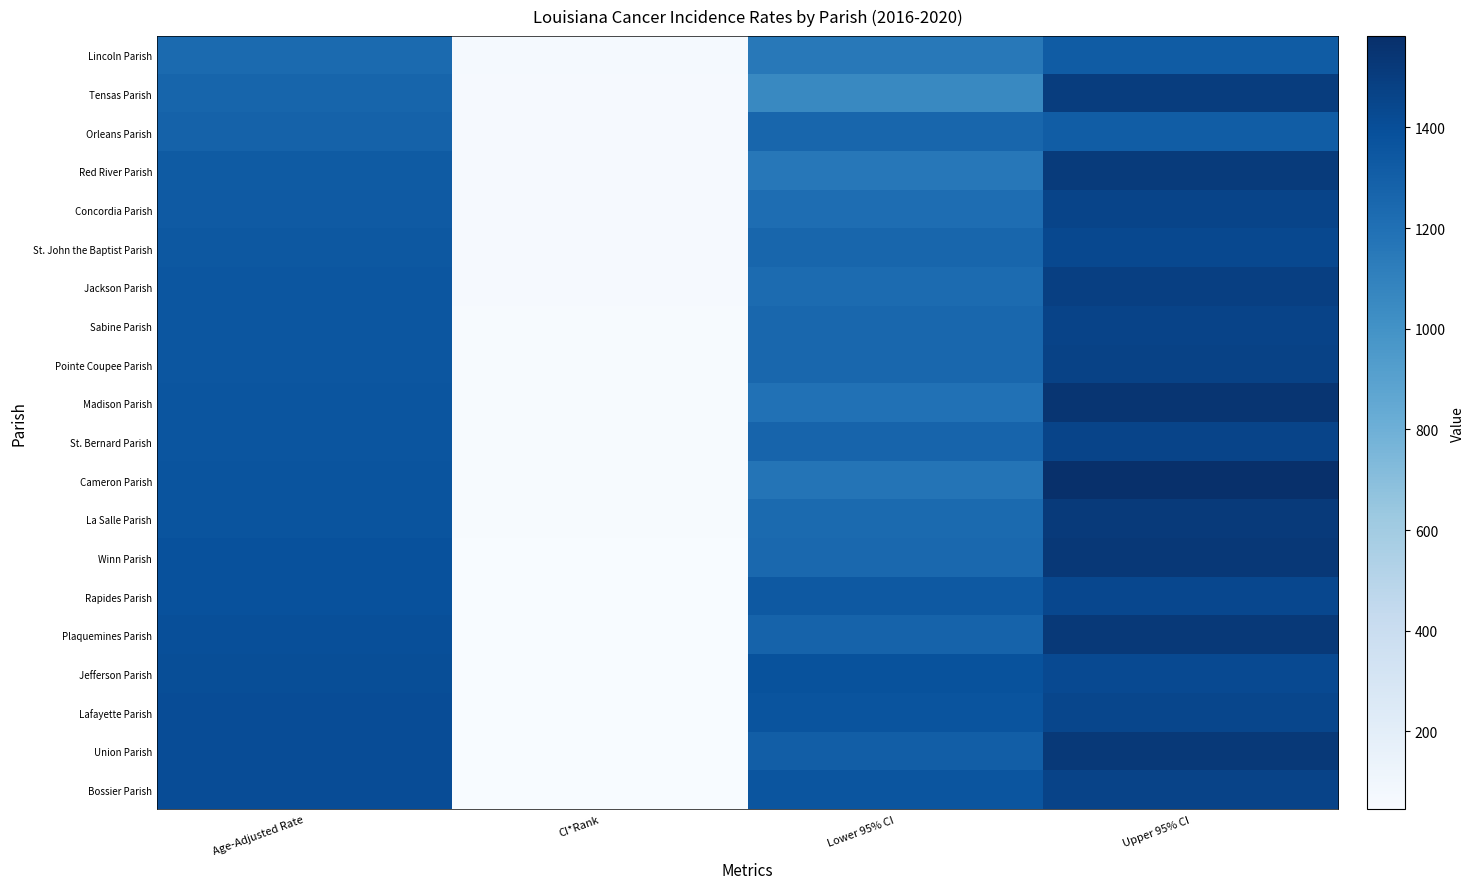

Rank the series at Age-Adjusted Rate from lowest to highest value.

Lincoln Parish, Tensas Parish, Orleans Parish, Red River Parish, Concordia Parish, St. John the Baptist Parish, Jackson Parish, Sabine Parish, Pointe Coupee Parish, Madison Parish, St. Bernard Parish, Cameron Parish, La Salle Parish, Winn Parish, Rapides Parish, Plaquemines Parish, Jefferson Parish, Lafayette Parish, Union Parish, Bossier Parish